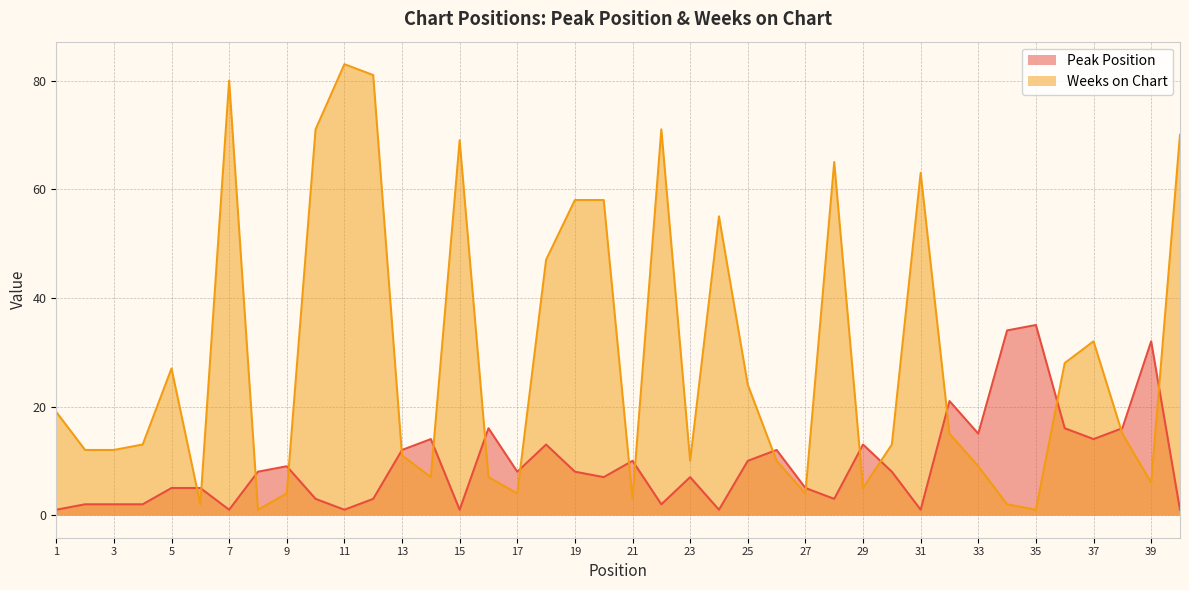

Where is Weeks on Chart nearest to the value 42?

18